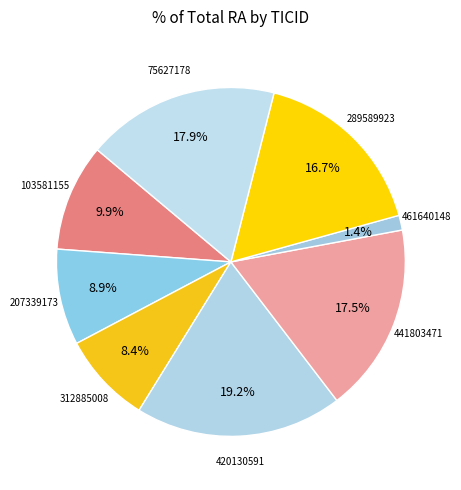

Is 312885008 the majority of the pie?

No